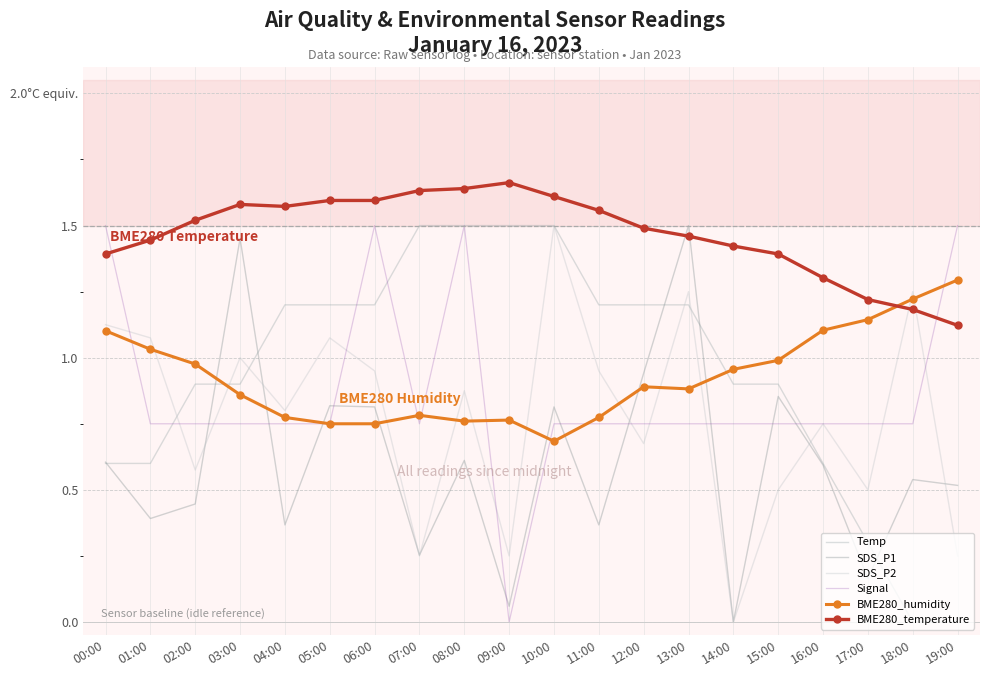

Reading left to right, list all the values displayed in this chart.

Temp: 00:00=0.6	01:00=0.6	02:00=0.9	03:00=0.9	04:00=1.2	05:00=1.2	06:00=1.2	07:00=1.5	08:00=1.5	09:00=1.5	10:00=1.5	11:00=1.2	12:00=1.2	13:00=1.2	14:00=0.9	15:00=0.9	16:00=0.6	17:00=0.3	18:00=0.0	19:00=0.0
SDS_P1: 00:00=0.6	01:00=0.4	02:00=0.4	03:00=1.5	04:00=0.4	05:00=0.8	06:00=0.8	07:00=0.3	08:00=0.6	09:00=0.1	10:00=0.8	11:00=0.4	12:00=0.9	13:00=1.5	14:00=0.0	15:00=0.9	16:00=0.6	17:00=0.2	18:00=0.5	19:00=0.5
SDS_P2: 00:00=1.1	01:00=1.1	02:00=0.6	03:00=1.0	04:00=0.8	05:00=1.1	06:00=0.9	07:00=0.2	08:00=0.9	09:00=0.2	10:00=1.5	11:00=0.9	12:00=0.7	13:00=1.2	14:00=0.0	15:00=0.5	16:00=0.7	17:00=0.5	18:00=1.2	19:00=0.2
Signal: 00:00=1.5	01:00=0.7	02:00=0.7	03:00=0.7	04:00=0.7	05:00=0.7	06:00=1.5	07:00=0.7	08:00=1.5	09:00=0.0	10:00=0.7	11:00=0.7	12:00=0.7	13:00=0.7	14:00=0.7	15:00=0.7	16:00=0.7	17:00=0.7	18:00=0.7	19:00=1.5
BME280_humidity: 00:00=1.1	01:00=1.0	02:00=1.0	03:00=0.9	04:00=0.8	05:00=0.8	06:00=0.8	07:00=0.8	08:00=0.8	09:00=0.8	10:00=0.7	11:00=0.8	12:00=0.9	13:00=0.9	14:00=1.0	15:00=1.0	16:00=1.1	17:00=1.1	18:00=1.2	19:00=1.3
BME280_temperature: 00:00=1.4	01:00=1.4	02:00=1.5	03:00=1.6	04:00=1.6	05:00=1.6	06:00=1.6	07:00=1.6	08:00=1.6	09:00=1.7	10:00=1.6	11:00=1.6	12:00=1.5	13:00=1.5	14:00=1.4	15:00=1.4	16:00=1.3	17:00=1.2	18:00=1.2	19:00=1.1